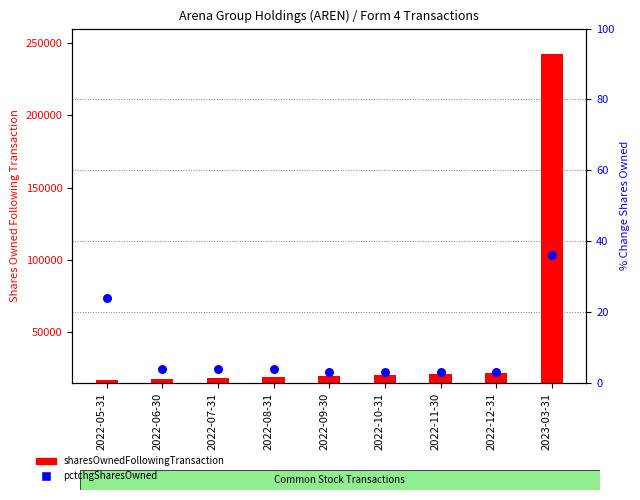

What are all the series names shown in the legend?

sharesOwnedFollowingTransaction, pctchgSharesOwned